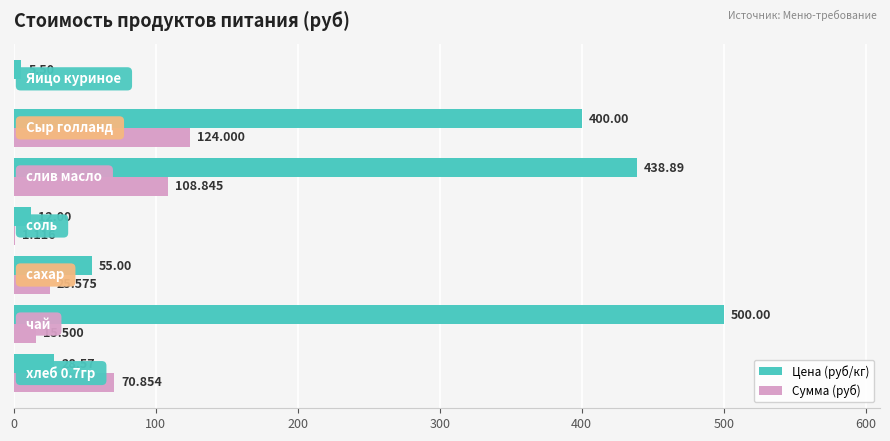

Which series has the largest total across all categories?

Цена (руб/кг)